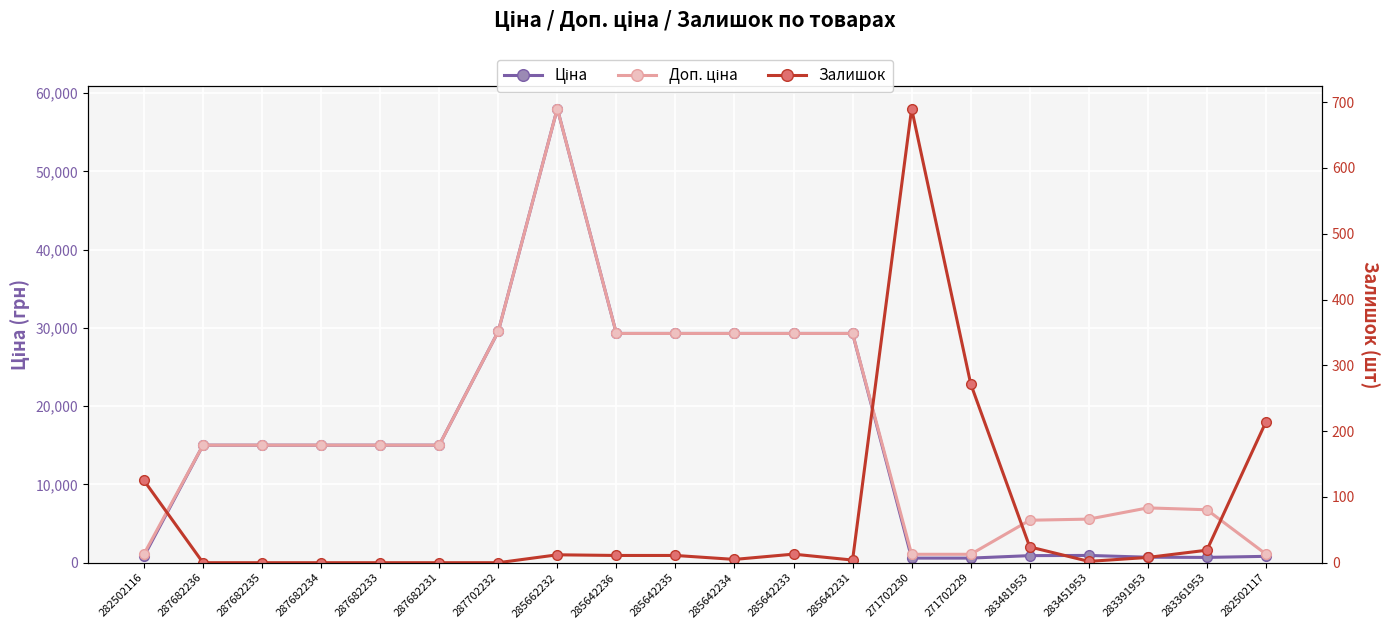

Reading left to right, transcribe all the data shown in this chart.

Ціна: 813.0	15019.2	15019.2	15019.2	15019.2	15019.2	29548.9	58037.0	29294.9	29294.9	29294.9	29294.9	29294.9	586.0	586.0	904.3	928.3	700.4	676.4	813.0
Доп. ціна: 1101.8	15019.2	15019.2	15019.2	15019.2	15019.2	29548.9	58037.0	29294.9	29294.9	29294.9	29294.9	29294.9	1074.5	1074.5	5425.9	5569.9	7004.3	6764.4	1101.8
Залишок: 125.0	0.0	0.0	0.0	0.0	0.0	0.0	12.0	11.0	11.0	5.0	13.0	4.0	690.0	272.0	24.0	2.0	8.0	19.0	214.0